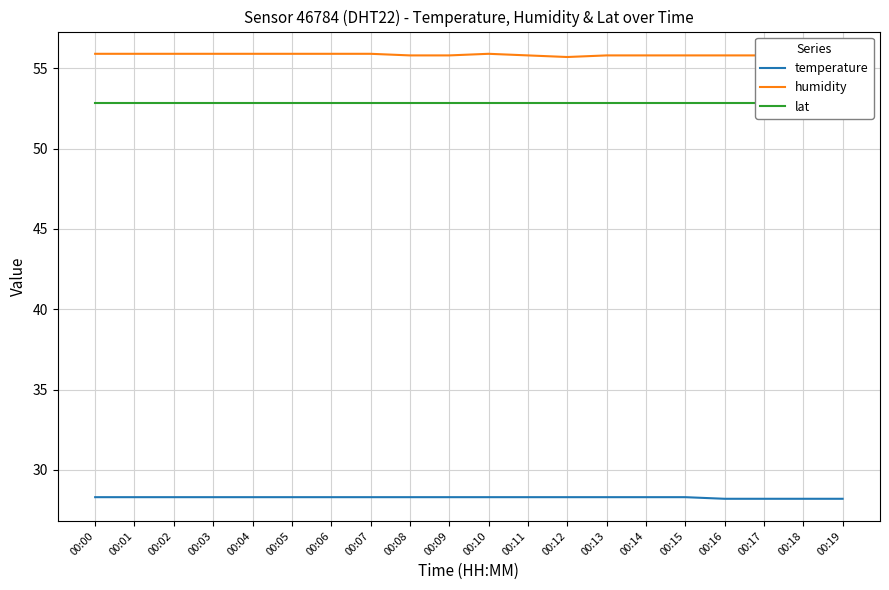

Where is humidity nearest to the value 55?

00:12